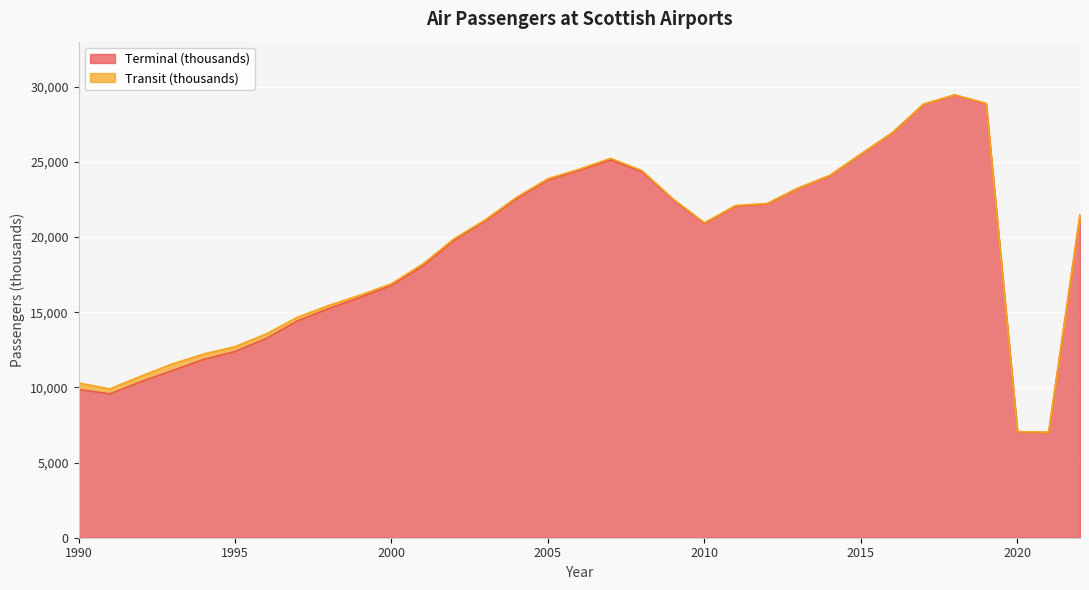

What is the minimum value shown in the chart?

7000.0